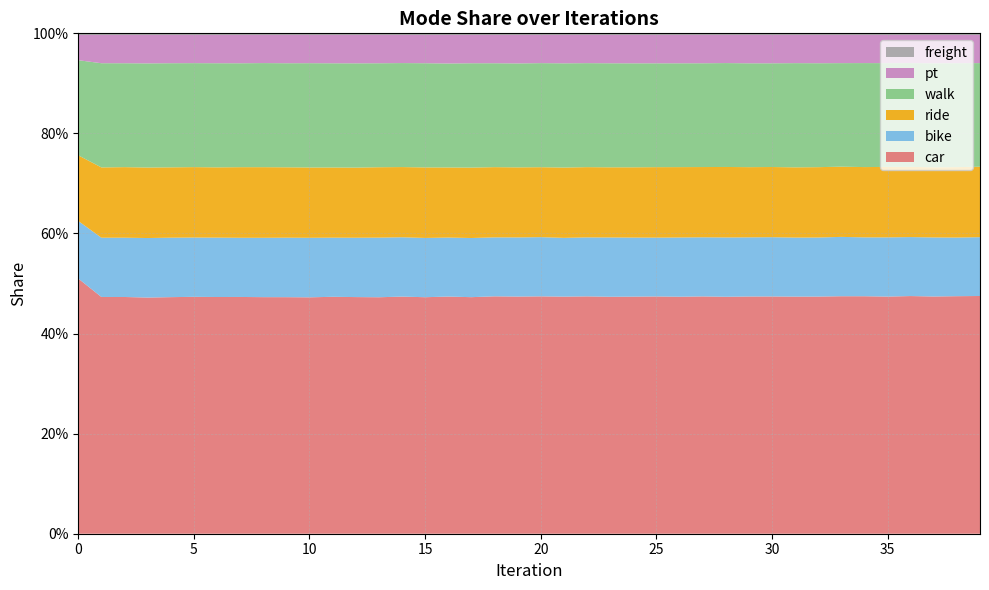

Reading left to right, list all the values displayed in this chart.

car: 0=0.5	1=0.5	2=0.5	3=0.5	4=0.5	5=0.5	6=0.5	7=0.5	8=0.5	9=0.5	10=0.5	11=0.5	12=0.5	13=0.5	14=0.5	15=0.5	16=0.5	17=0.5	18=0.5	19=0.5	20=0.5	21=0.5	22=0.5	23=0.5	24=0.5	25=0.5	26=0.5	27=0.5	28=0.5	29=0.5	30=0.5	31=0.5	32=0.5	33=0.5	34=0.5	35=0.5	36=0.5	37=0.5	38=0.5	39=0.5
bike: 0=0.1	1=0.1	2=0.1	3=0.1	4=0.1	5=0.1	6=0.1	7=0.1	8=0.1	9=0.1	10=0.1	11=0.1	12=0.1	13=0.1	14=0.1	15=0.1	16=0.1	17=0.1	18=0.1	19=0.1	20=0.1	21=0.1	22=0.1	23=0.1	24=0.1	25=0.1	26=0.1	27=0.1	28=0.1	29=0.1	30=0.1	31=0.1	32=0.1	33=0.1	34=0.1	35=0.1	36=0.1	37=0.1	38=0.1	39=0.1
ride: 0=0.1	1=0.1	2=0.1	3=0.1	4=0.1	5=0.1	6=0.1	7=0.1	8=0.1	9=0.1	10=0.1	11=0.1	12=0.1	13=0.1	14=0.1	15=0.1	16=0.1	17=0.1	18=0.1	19=0.1	20=0.1	21=0.1	22=0.1	23=0.1	24=0.1	25=0.1	26=0.1	27=0.1	28=0.1	29=0.1	30=0.1	31=0.1	32=0.1	33=0.1	34=0.1	35=0.1	36=0.1	37=0.1	38=0.1	39=0.1
walk: 0=0.2	1=0.2	2=0.2	3=0.2	4=0.2	5=0.2	6=0.2	7=0.2	8=0.2	9=0.2	10=0.2	11=0.2	12=0.2	13=0.2	14=0.2	15=0.2	16=0.2	17=0.2	18=0.2	19=0.2	20=0.2	21=0.2	22=0.2	23=0.2	24=0.2	25=0.2	26=0.2	27=0.2	28=0.2	29=0.2	30=0.2	31=0.2	32=0.2	33=0.2	34=0.2	35=0.2	36=0.2	37=0.2	38=0.2	39=0.2
pt: 0=0.1	1=0.1	2=0.1	3=0.1	4=0.1	5=0.1	6=0.1	7=0.1	8=0.1	9=0.1	10=0.1	11=0.1	12=0.1	13=0.1	14=0.1	15=0.1	16=0.1	17=0.1	18=0.1	19=0.1	20=0.1	21=0.1	22=0.1	23=0.1	24=0.1	25=0.1	26=0.1	27=0.1	28=0.1	29=0.1	30=0.1	31=0.1	32=0.1	33=0.1	34=0.1	35=0.1	36=0.1	37=0.1	38=0.1	39=0.1
freight: 0=0.0	1=0.0	2=0.0	3=0.0	4=0.0	5=0.0	6=0.0	7=0.0	8=0.0	9=0.0	10=0.0	11=0.0	12=0.0	13=0.0	14=0.0	15=0.0	16=0.0	17=0.0	18=0.0	19=0.0	20=0.0	21=0.0	22=0.0	23=0.0	24=0.0	25=0.0	26=0.0	27=0.0	28=0.0	29=0.0	30=0.0	31=0.0	32=0.0	33=0.0	34=0.0	35=0.0	36=0.0	37=0.0	38=0.0	39=0.0